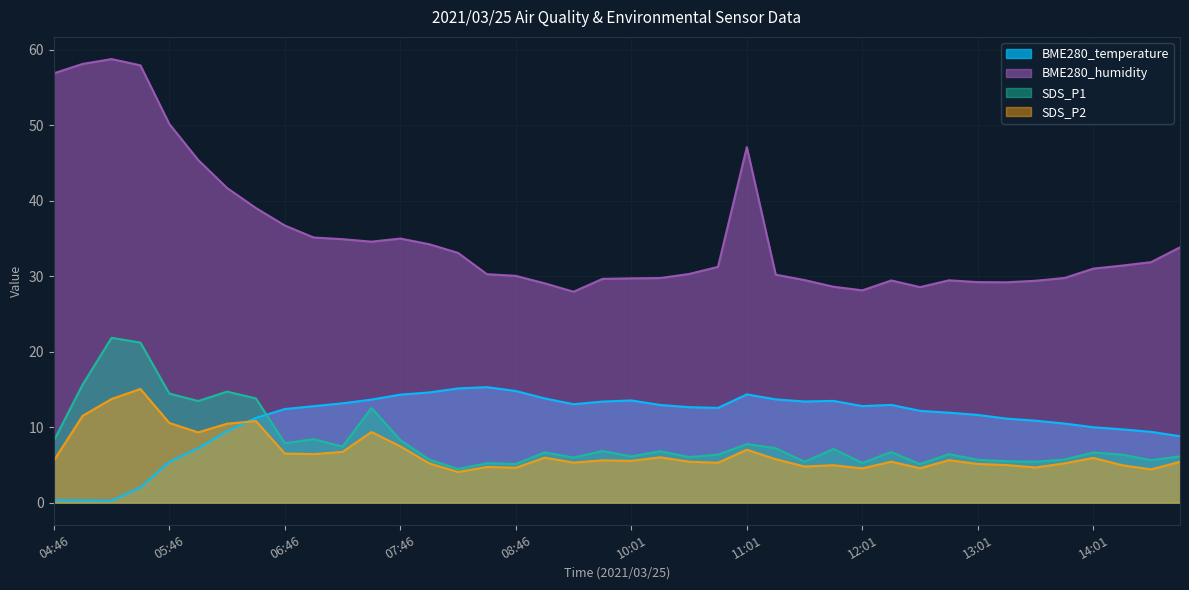

What is the value of the BME280_humidity point at the 25th from the left?

47.1